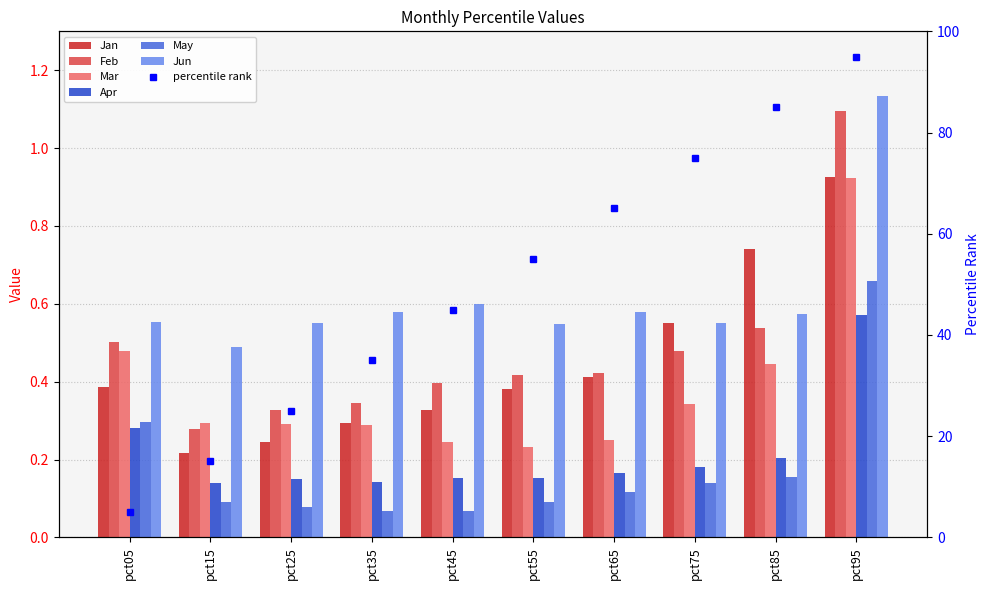

Reading left to right, extract all data points from this chart.

Jan: pct05=0.4	pct15=0.2	pct25=0.2	pct35=0.3	pct45=0.3	pct55=0.4	pct65=0.4	pct75=0.6	pct85=0.7	pct95=0.9
Feb: pct05=0.5	pct15=0.3	pct25=0.3	pct35=0.3	pct45=0.4	pct55=0.4	pct65=0.4	pct75=0.5	pct85=0.5	pct95=1.1
Mar: pct05=0.5	pct15=0.3	pct25=0.3	pct35=0.3	pct45=0.2	pct55=0.2	pct65=0.3	pct75=0.3	pct85=0.4	pct95=0.9
Apr: pct05=0.3	pct15=0.1	pct25=0.1	pct35=0.1	pct45=0.2	pct55=0.2	pct65=0.2	pct75=0.2	pct85=0.2	pct95=0.6
May: pct05=0.3	pct15=0.1	pct25=0.1	pct35=0.1	pct45=0.1	pct55=0.1	pct65=0.1	pct75=0.1	pct85=0.2	pct95=0.7
Jun: pct05=0.6	pct15=0.5	pct25=0.6	pct35=0.6	pct45=0.6	pct55=0.5	pct65=0.6	pct75=0.6	pct85=0.6	pct95=1.1